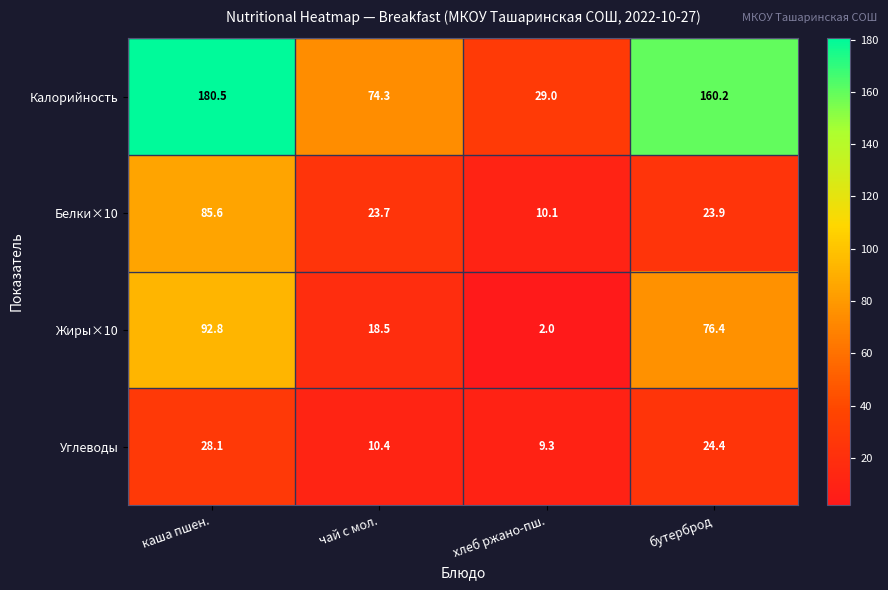

Between каша пшен. and хлеб ржано-пш., which series saw the biggest shift?

Калорийность